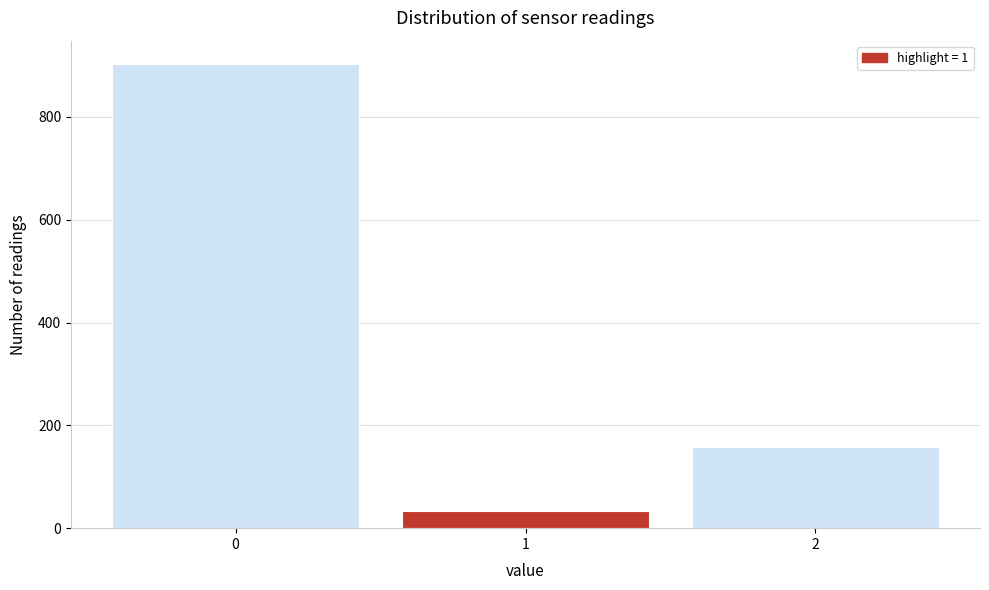

How tall is the bar that spans 0.5 to 1.5 on the x-axis? The values are not printed on the chart, so give them approximately, as read against the axis.

40